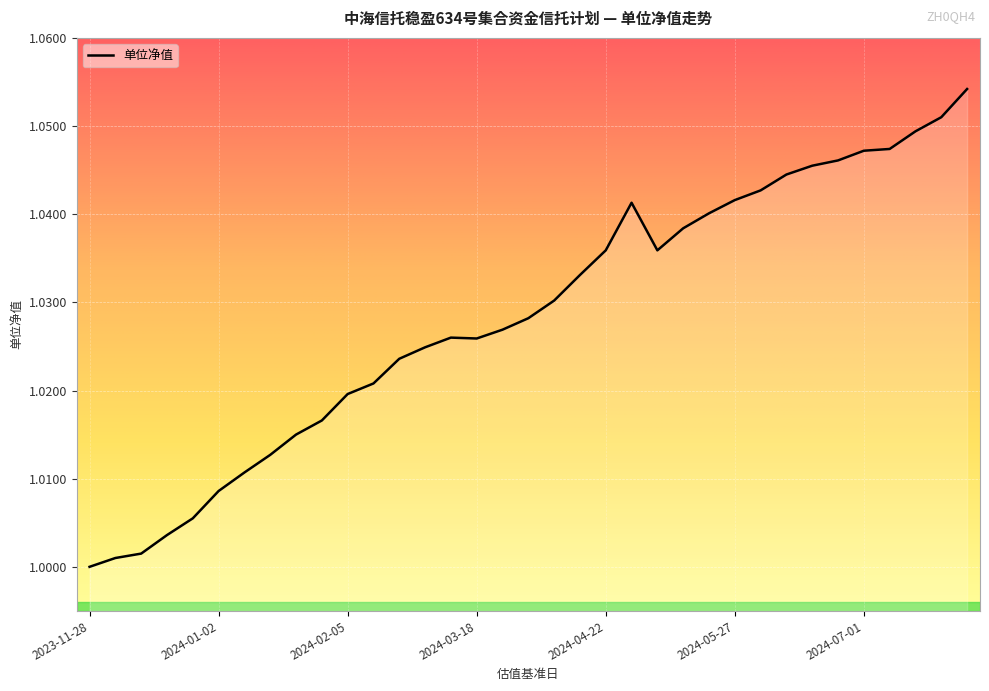

How many distinct data groups are displayed?

1